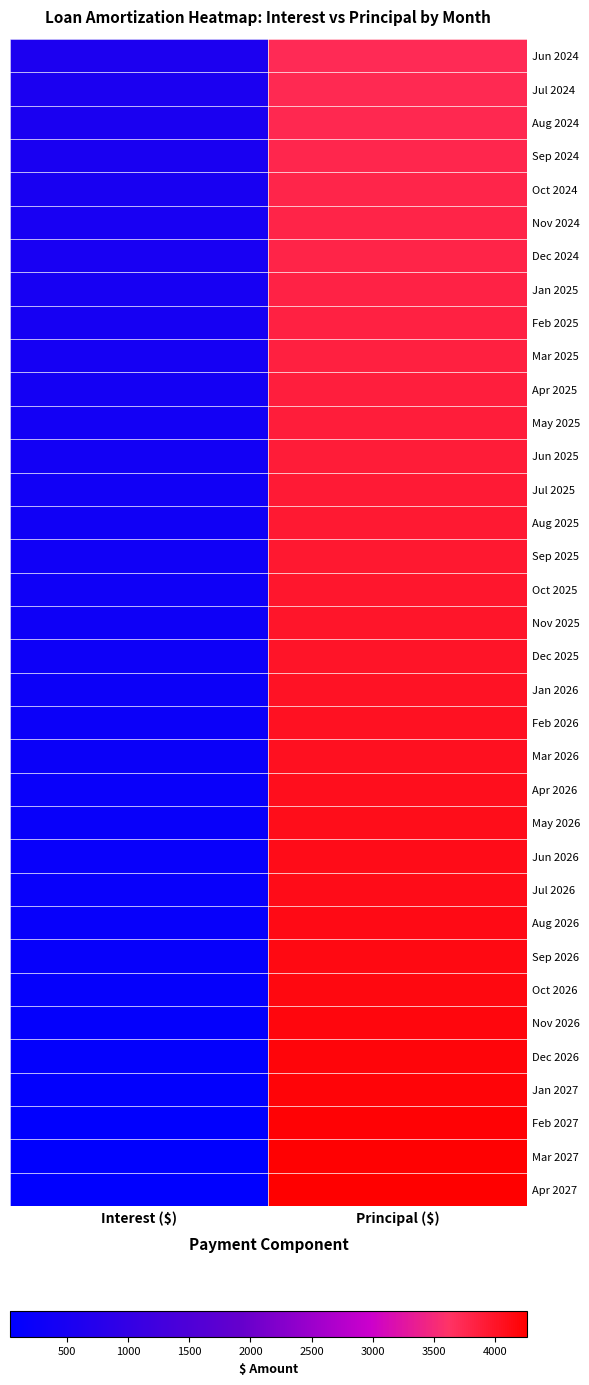

List the series in order of their peak value, lowest first.

Jun 2024, Jul 2024, Aug 2024, Sep 2024, Oct 2024, Nov 2024, Dec 2024, Jan 2025, Feb 2025, Mar 2025, Apr 2025, May 2025, Jun 2025, Jul 2025, Aug 2025, Sep 2025, Oct 2025, Nov 2025, Dec 2025, Jan 2026, Feb 2026, Mar 2026, Apr 2026, May 2026, Jun 2026, Jul 2026, Aug 2026, Sep 2026, Oct 2026, Nov 2026, Dec 2026, Jan 2027, Feb 2027, Mar 2027, Apr 2027